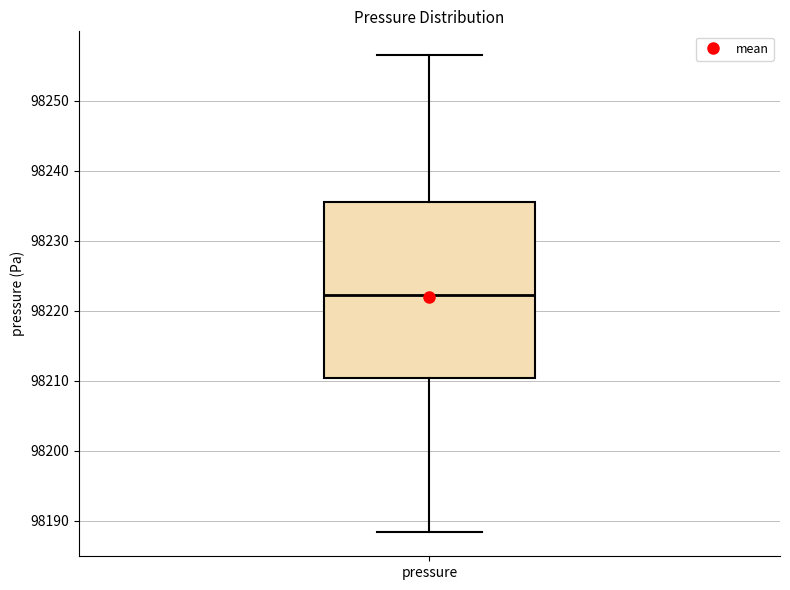

Transcribe this box plot: give where the median line is, the range the box spans, and where the two whiskers end, as read against the y-axis. The values are not printed on the chart, so give them approximately, as read against the axis.

median 98222, box 98210 to 98236, whiskers 98188 to 98256